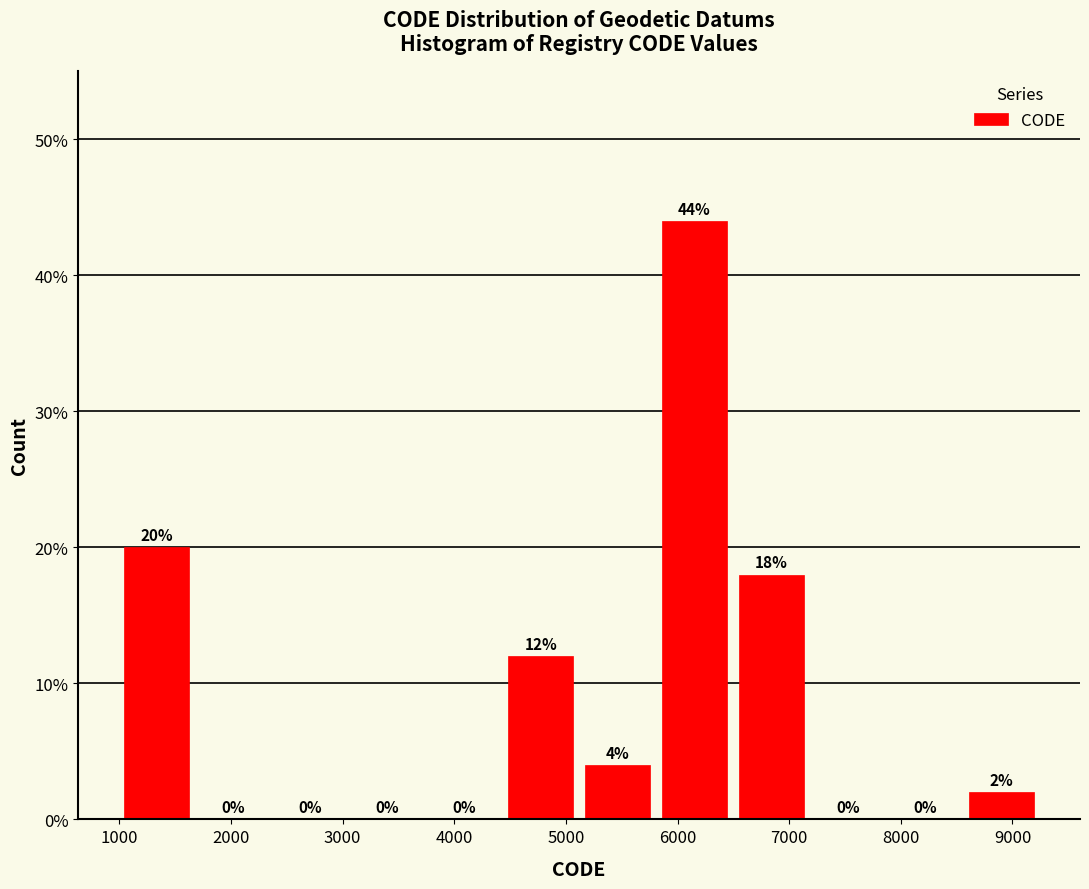

Over which range of the x-axis is the bar tallest?

5900 to 6500